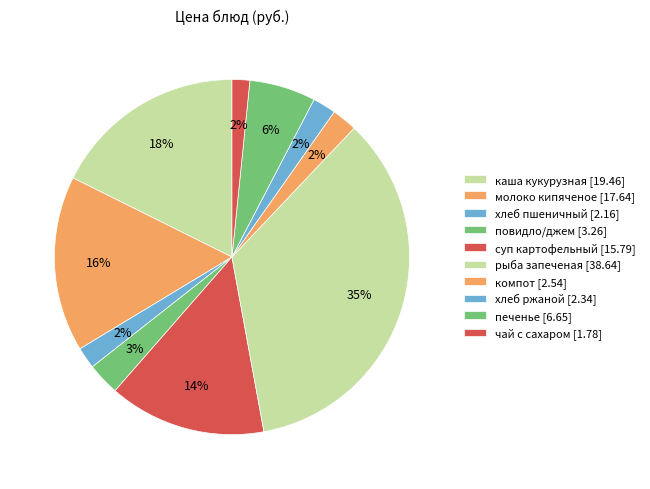

How many slices are in this pie chart?

10